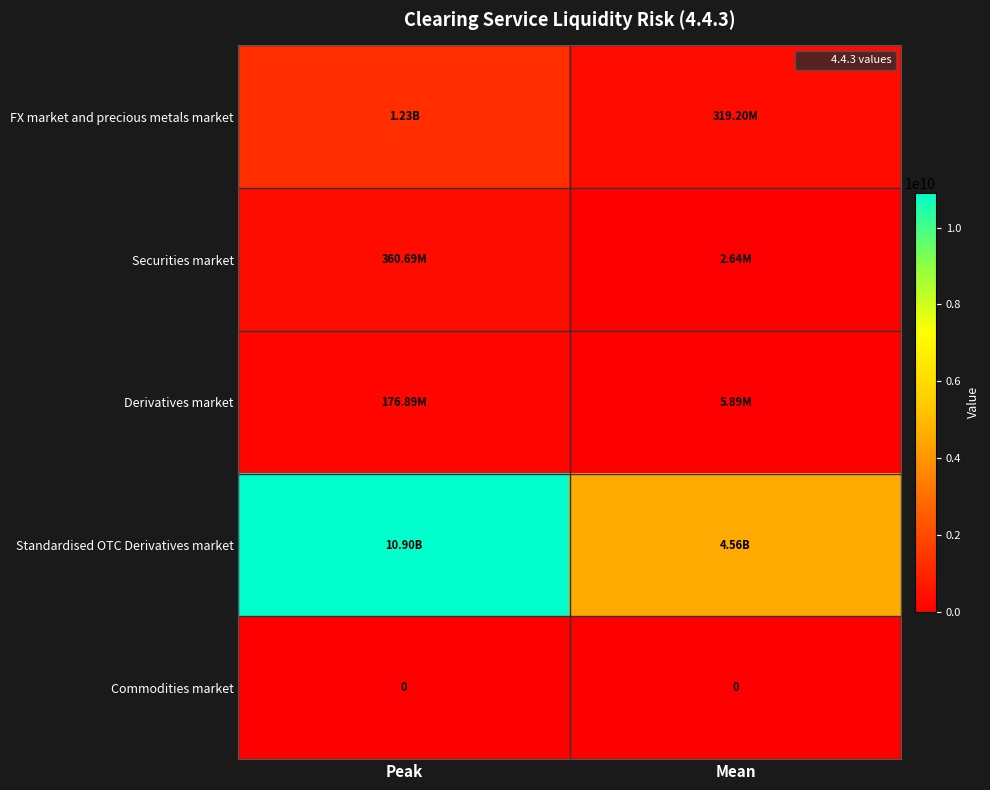

How many series are shown in this chart?

5